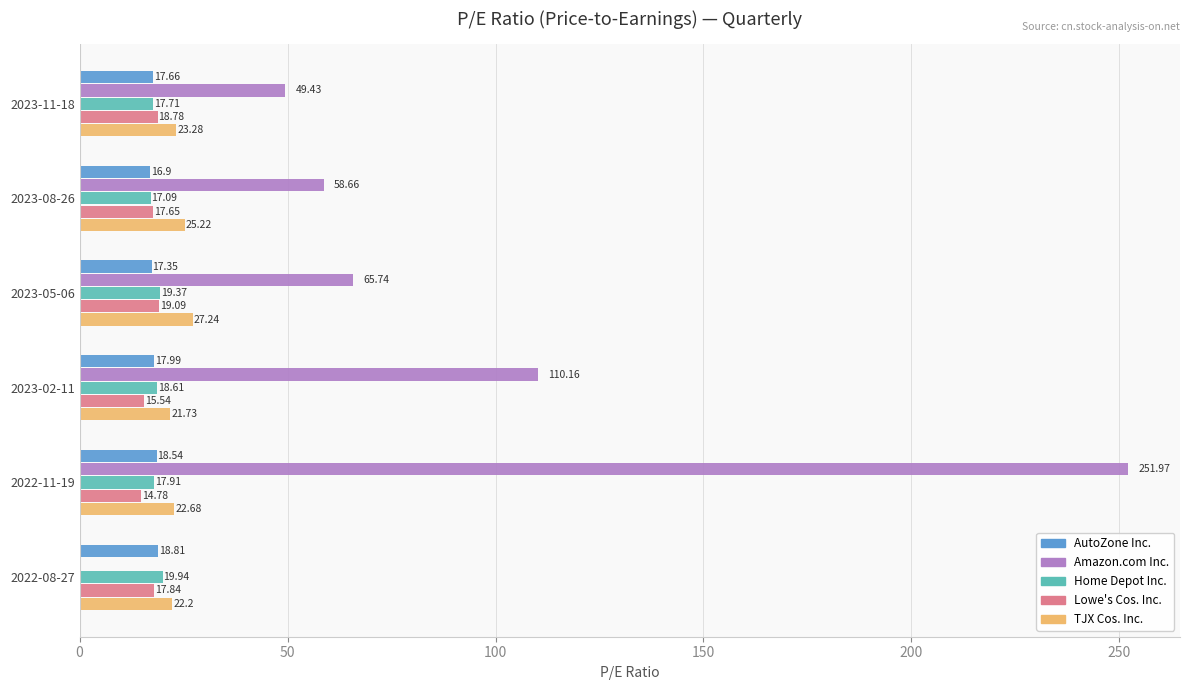

Which series changed the most between 2023-08-26 and 2023-05-06?

Amazon.com Inc.